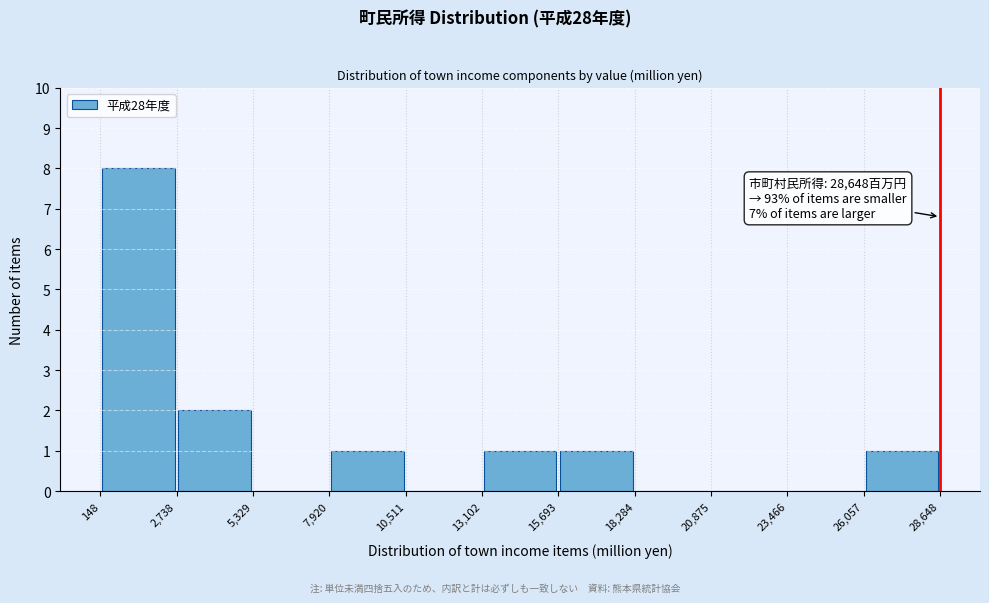

Over which range of the x-axis is the bar tallest?

148 to 2,738